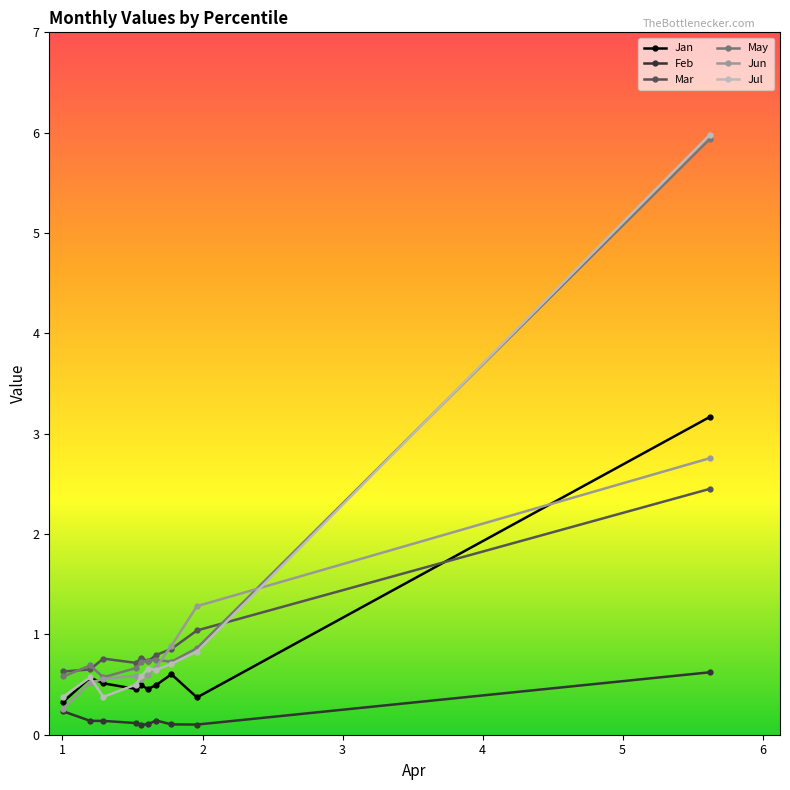

What is the value of the Jun point at the 9th from the left?

1.3